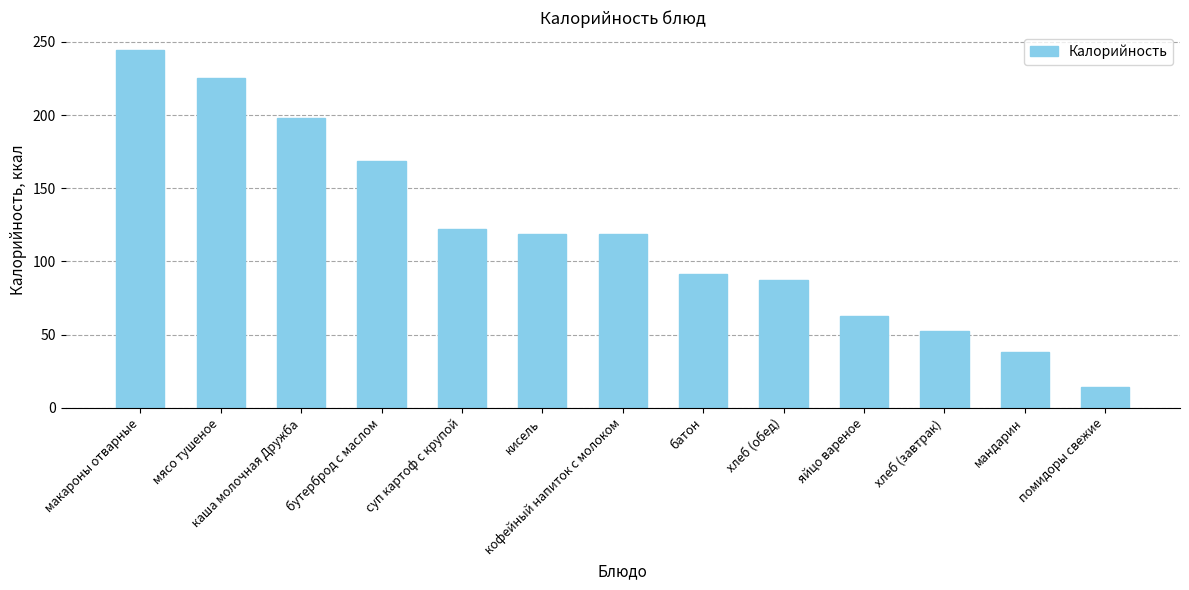

What is the sum of all values?

1542.1